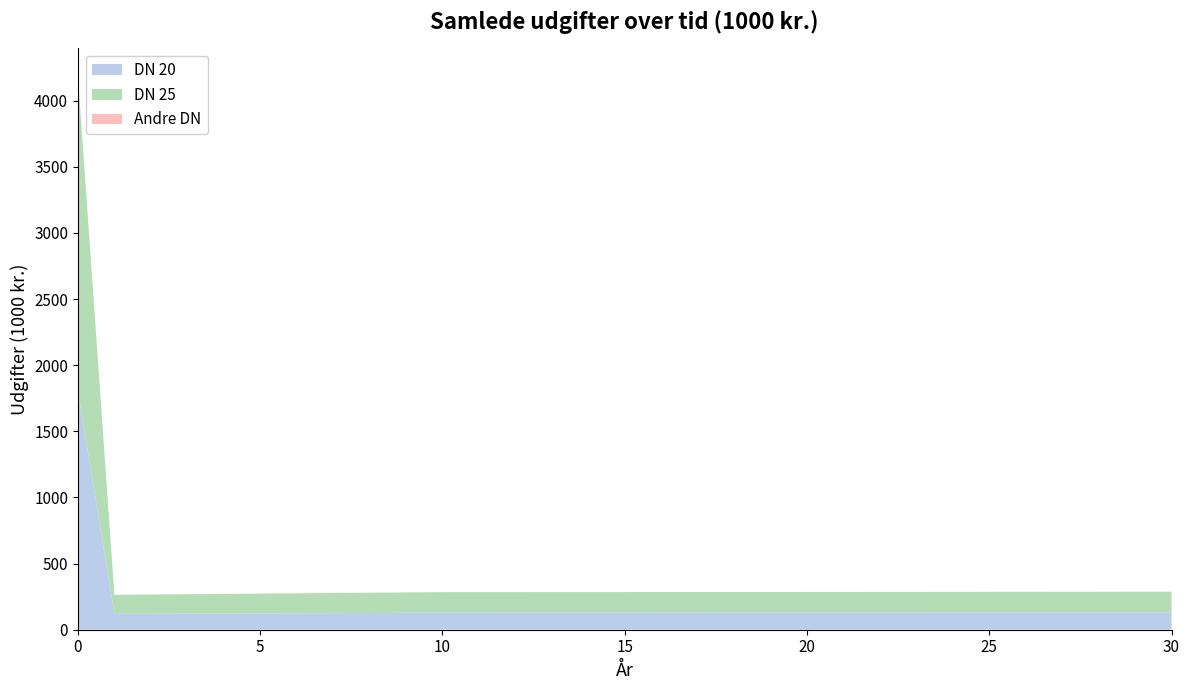

Reading left to right, transcribe all the data shown in this chart.

DN 20: 0=1799.5	1=118.9	2=119.9	3=120.9	4=121.9	5=122.9	6=123.9	7=124.9	8=125.9	9=126.9	10=127.9	11=128.0	12=128.0	13=128.1	14=128.1	15=128.2	16=128.2	17=128.3	18=128.3	19=128.4	20=128.4	21=128.5	22=128.6	23=128.7	24=128.7	25=128.8	26=128.9	27=129.0	28=129.1	29=129.2	30=129.3
DN 25: 0=2386.9	1=144.8	2=146.0	3=147.2	4=148.5	5=149.7	6=150.9	7=152.2	8=153.4	9=154.6	10=155.8	11=155.9	12=156.0	13=156.0	14=156.1	15=156.2	16=156.2	17=156.3	18=156.4	19=156.4	20=156.5	21=156.6	22=156.7	23=156.8	24=156.9	25=157.0	26=157.2	27=157.3	28=157.4	29=157.5	30=157.6
Sum: 0=4186.4	1=263.7	2=265.9	3=268.1	4=270.3	5=272.6	6=274.8	7=277.0	8=279.3	9=281.5	10=283.7	11=283.9	12=284.0	13=284.1	14=284.2	15=284.3	16=284.4	17=284.6	18=284.7	19=284.8	20=284.9	21=285.1	22=285.3	23=285.5	24=285.7	25=285.9	26=286.1	27=286.3	28=286.5	29=286.7	30=286.9